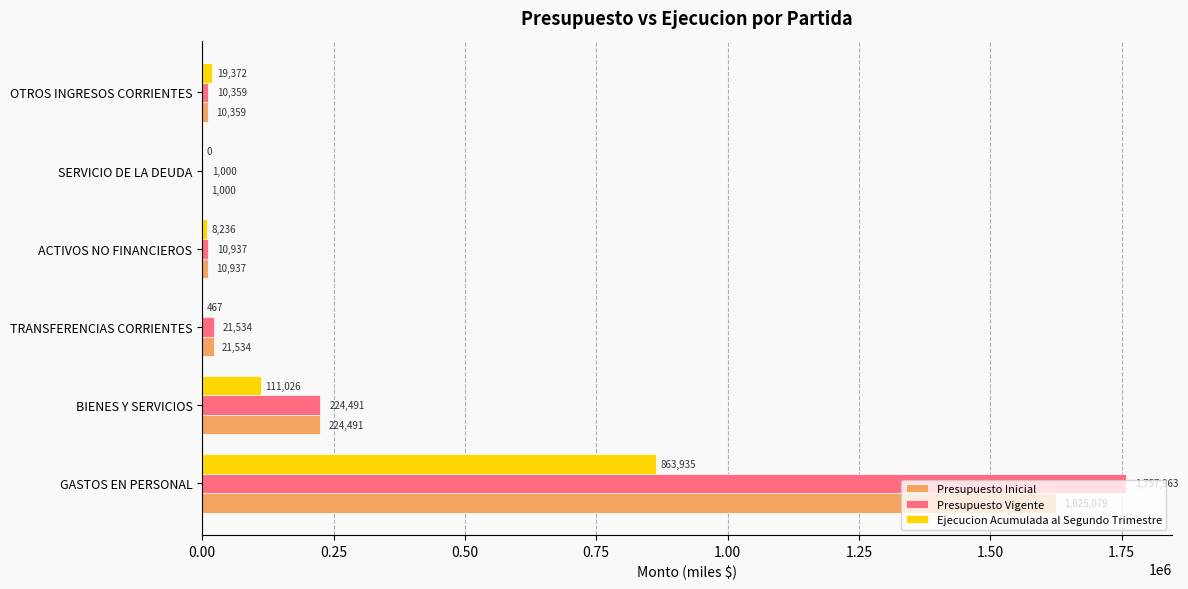

What value does the Presupuesto Vigente series have at OTROS INGRESOS CORRIENTES?

10359